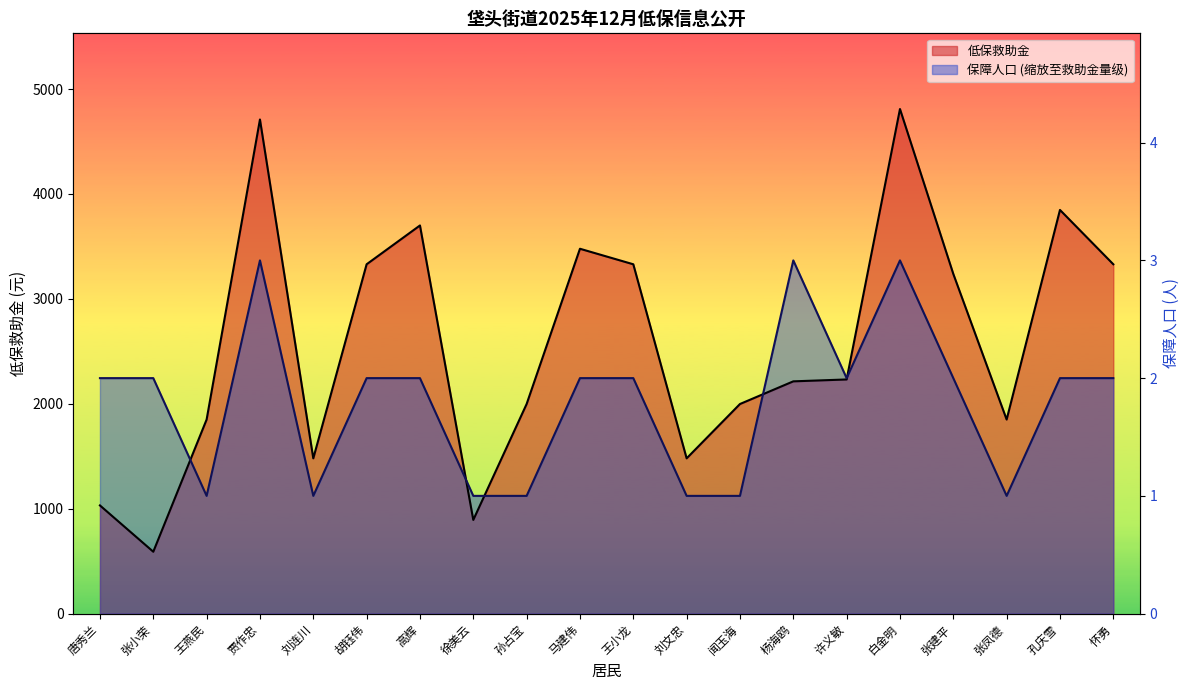

Which series has the largest total across all categories?

低保救助金